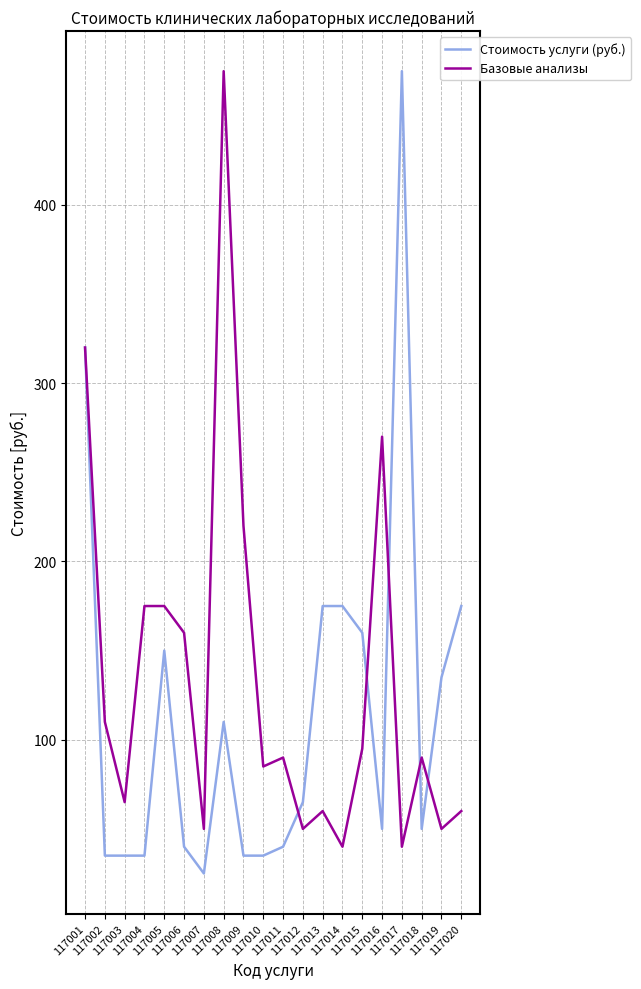

Rank the series by their average value, from highest to lowest.

Базовые анализы, Стоимость услуги (руб.)